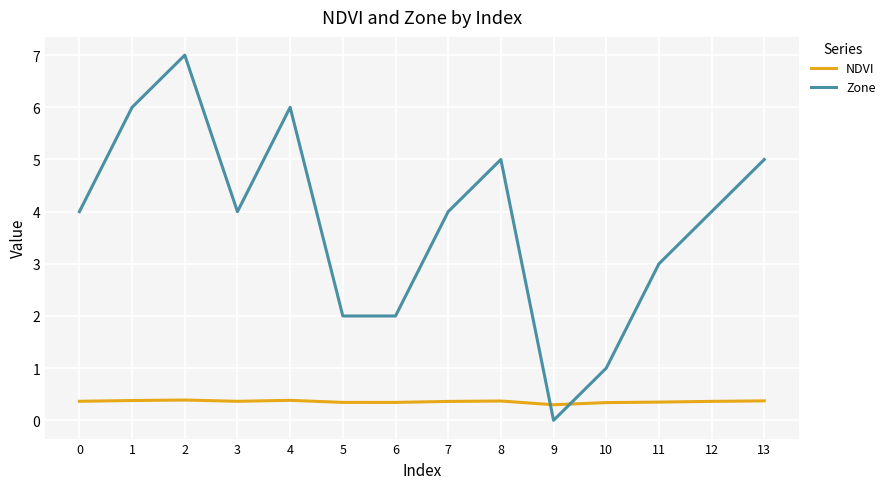

What is the difference between the maximum and second lowest values in the Zone series?

6.0